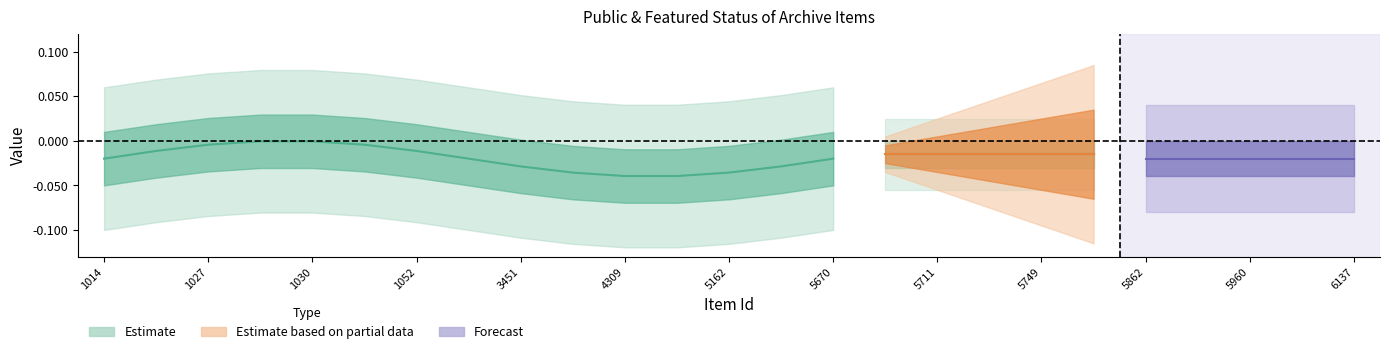

True or false: featured and public intersect in this chart.

False